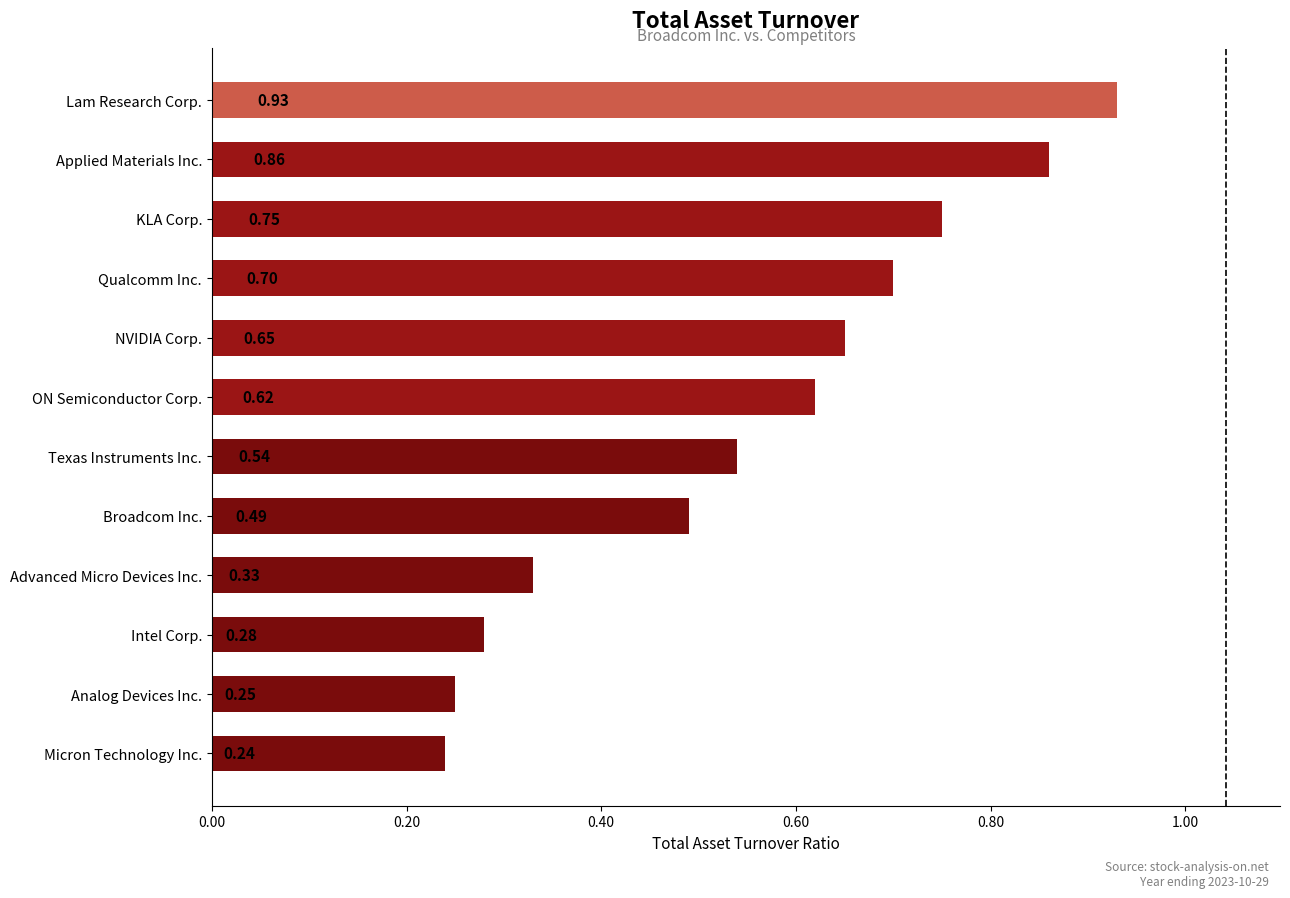

What is the sum of all values?

6.6